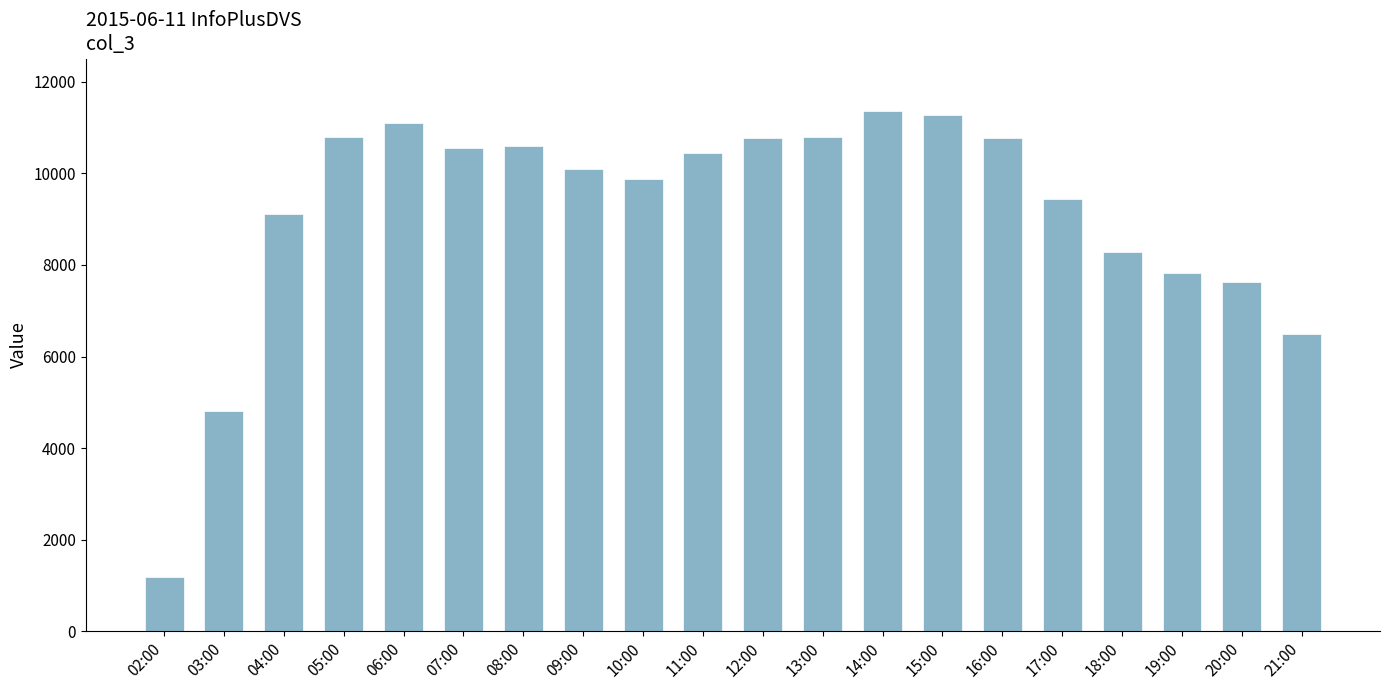

What is the smallest value displayed?

1190